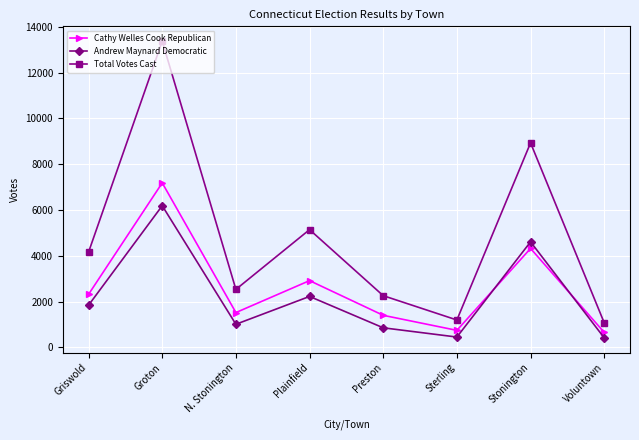

How many interior local valleys does the Total Votes Cast series have?

2